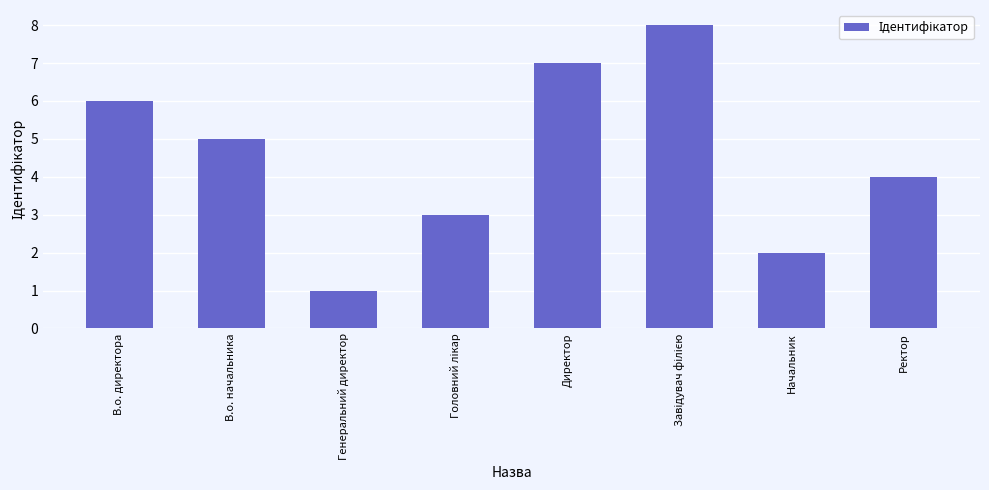

True or false: the data shows 3 at Начальник.

False